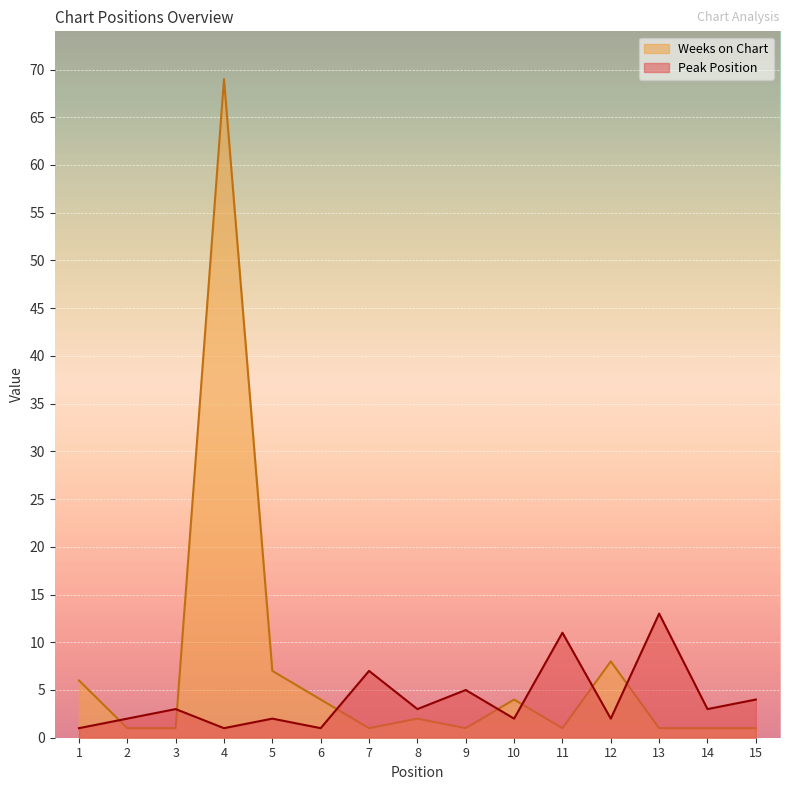

What is the maximum value shown in the chart?

69